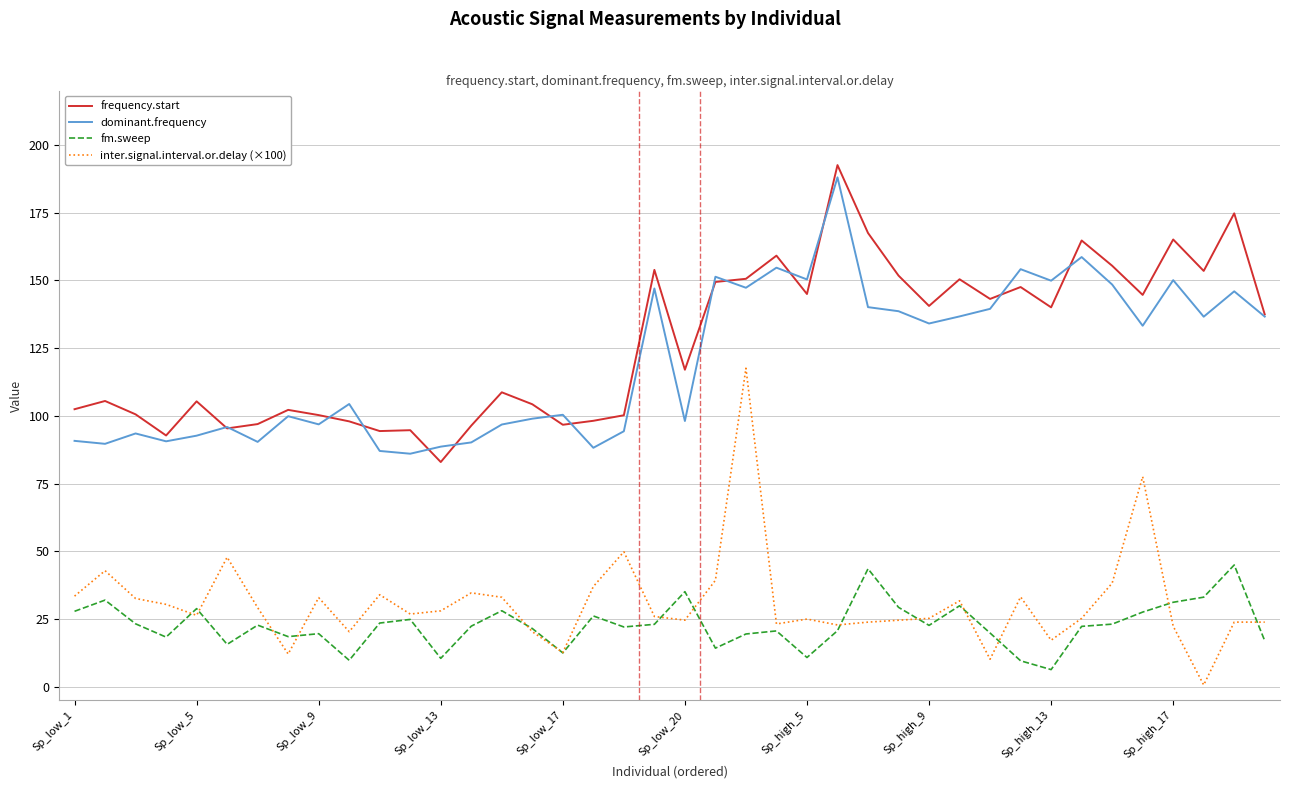

True or false: dominant.frequency and inter.signal.interval.or.delay (×100) intersect in this chart.

False